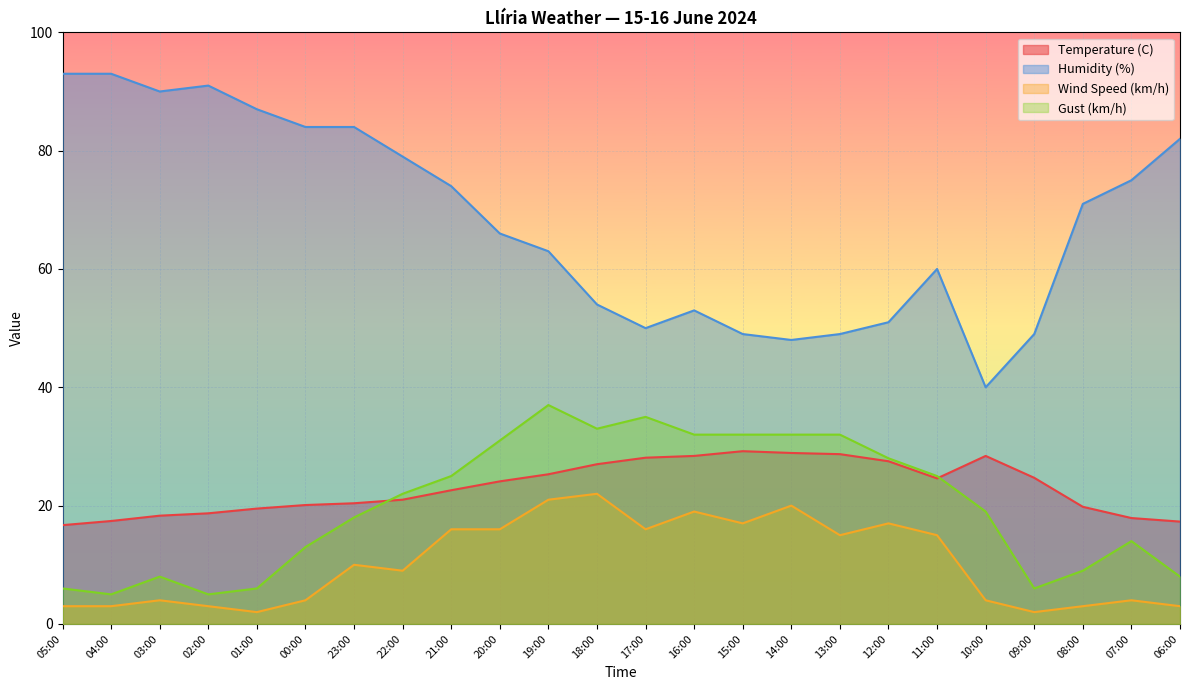

True or false: Humidity (%) has more than 0 interior local peaks.

True